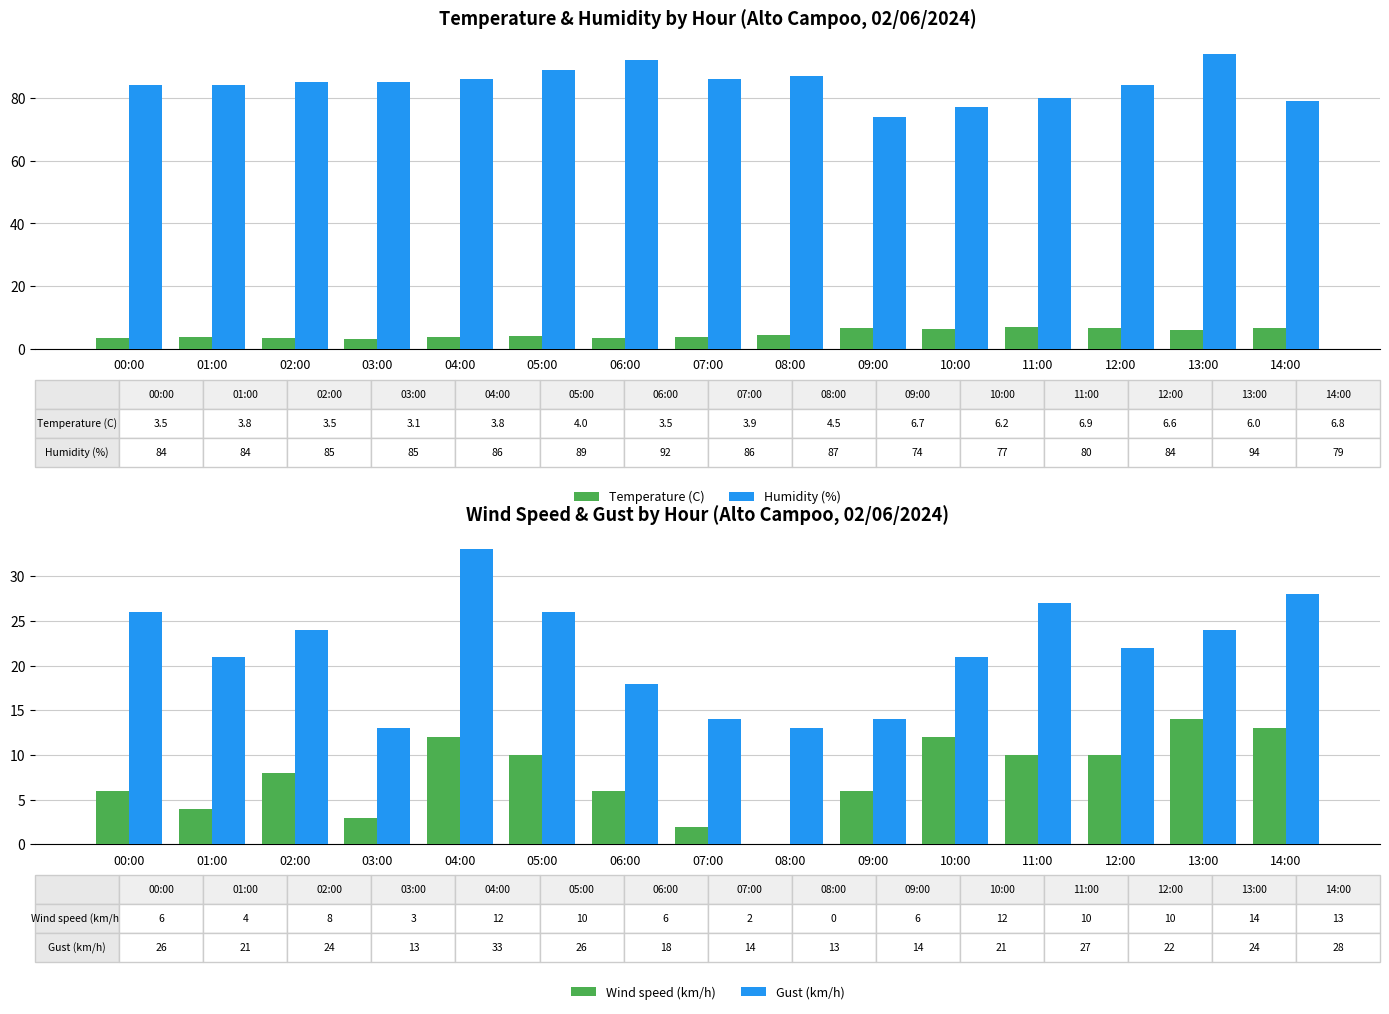

Reading right to left, extract all data points from this chart.

Temperature (C): 6.8	6.0	6.6	6.9	6.2	6.7	4.5	3.9	3.5	4.0	3.8	3.1	3.5	3.8	3.5
Humidity (%): 79.0	94.0	84.0	80.0	77.0	74.0	87.0	86.0	92.0	89.0	86.0	85.0	85.0	84.0	84.0
Wind speed (km/h): 13.0	14.0	10.0	10.0	12.0	6.0	0.0	2.0	6.0	10.0	12.0	3.0	8.0	4.0	6.0
Gust (km/h): 28.0	24.0	22.0	27.0	21.0	14.0	13.0	14.0	18.0	26.0	33.0	13.0	24.0	21.0	26.0